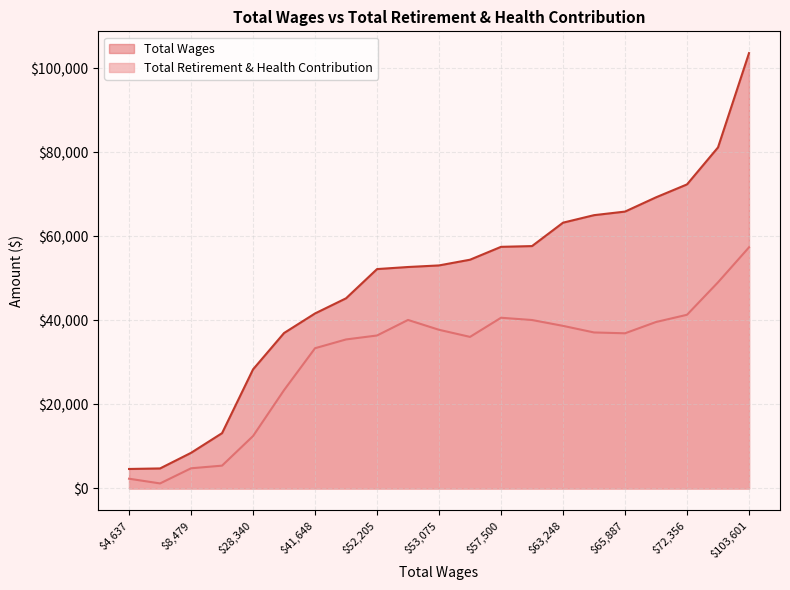

How many data points does each series have?

21